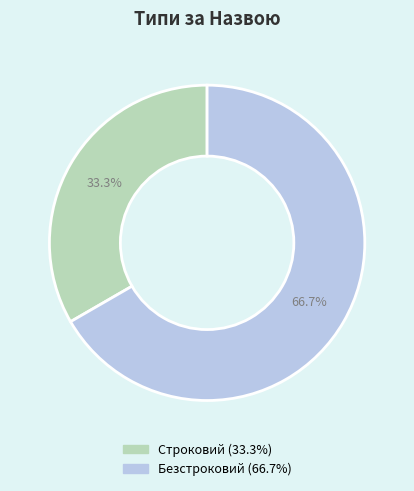

Is it true that Строковий is 33% of the pie?

True